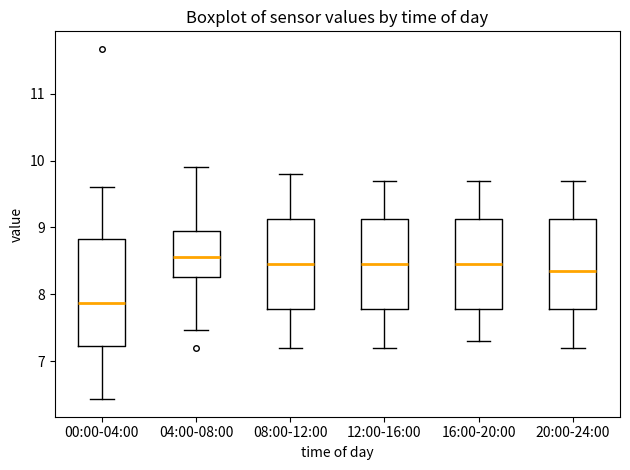

Where does the median line of the box for 00:00-04:00 sit on the y-axis? The values are not printed on the chart, so give them approximately, as read against the axis.

7.9